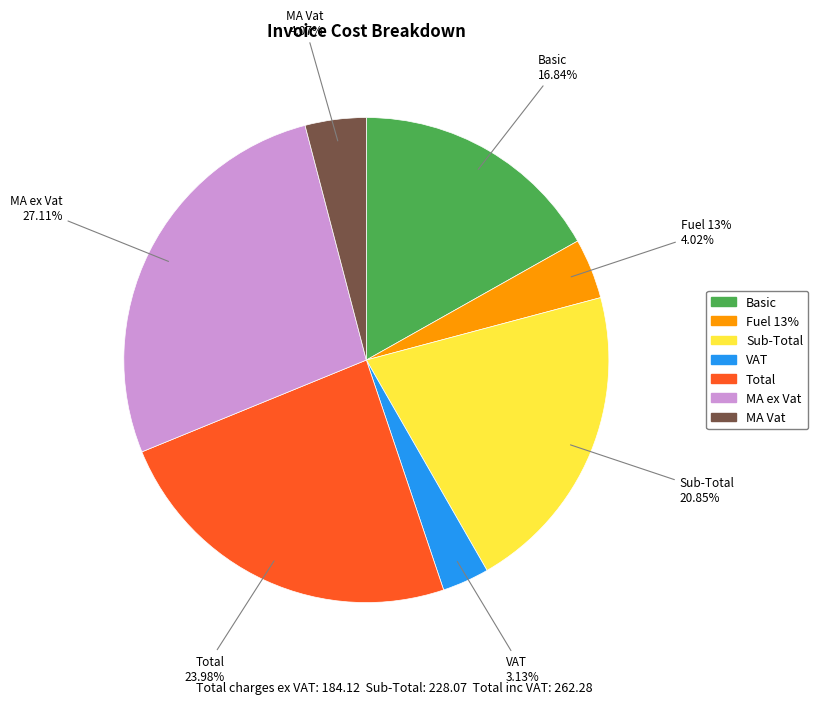

Count the number of slices in the pie.

7